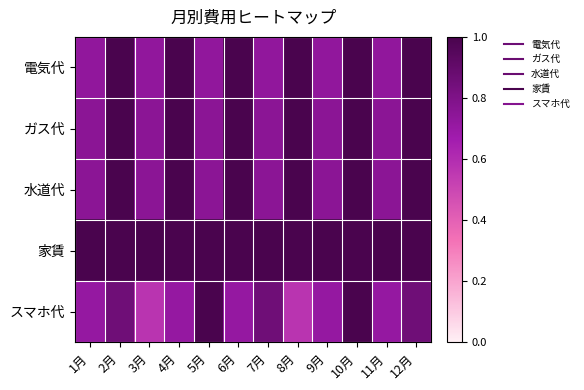

At 4月, list the series in order from largest to smallest.

電気代, ガス代, 水道代, 家賃, スマホ代